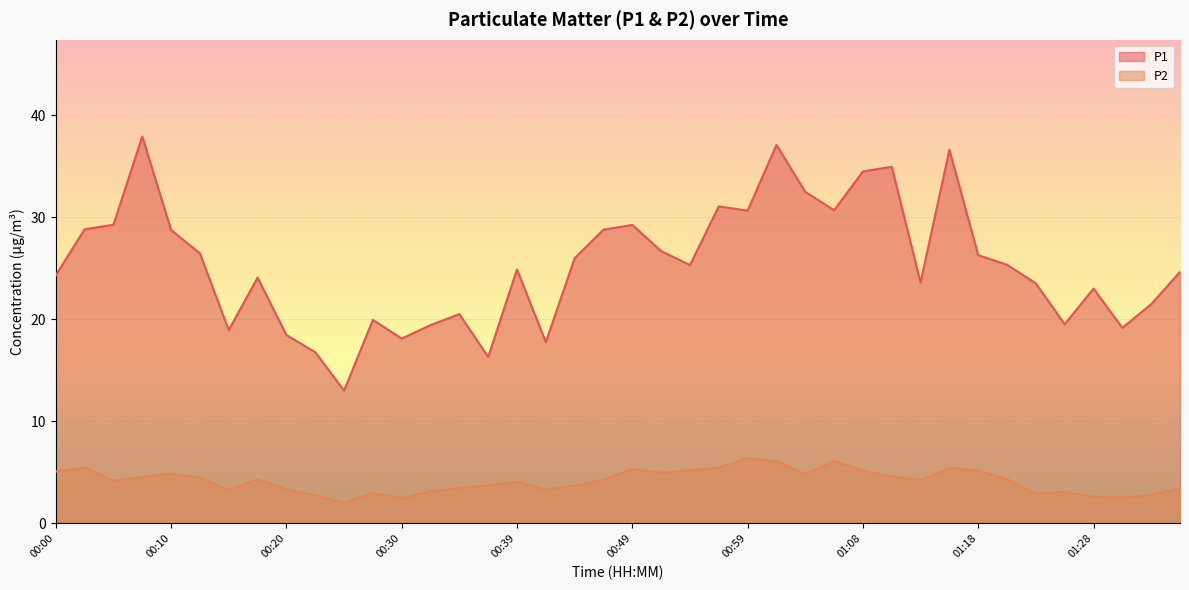

What are all the series names shown in the legend?

P1, P2